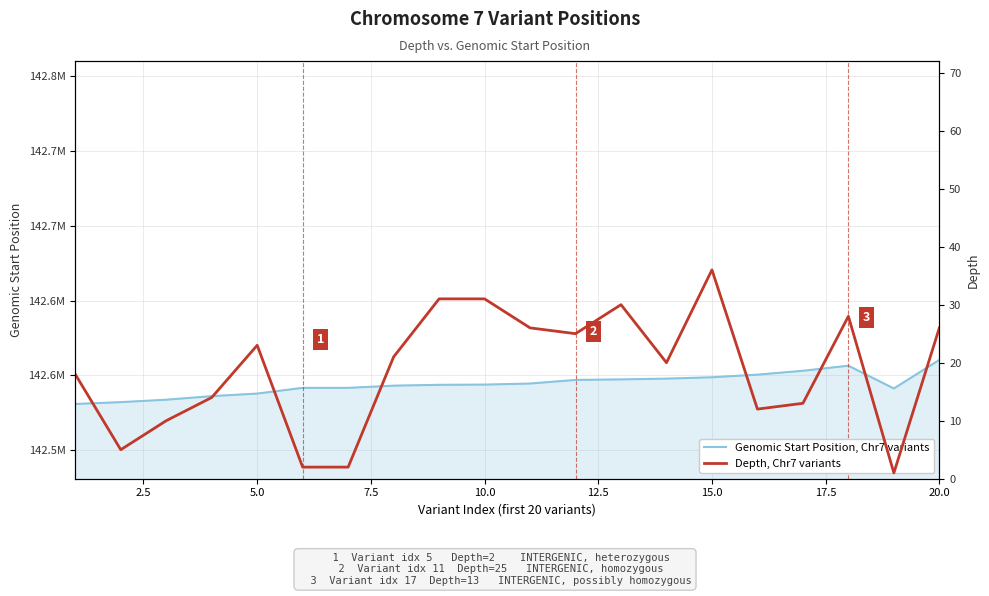

How many data points in Depth, Chr7 variants are less than 21?

10